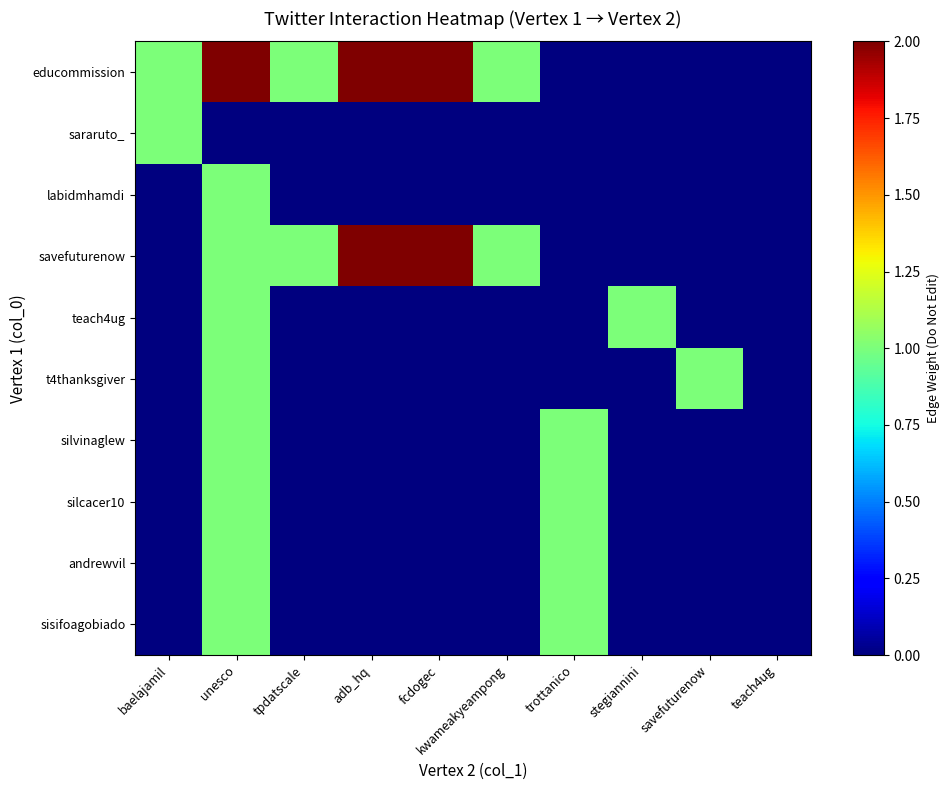

Which series has the largest total across all categories?

educommission